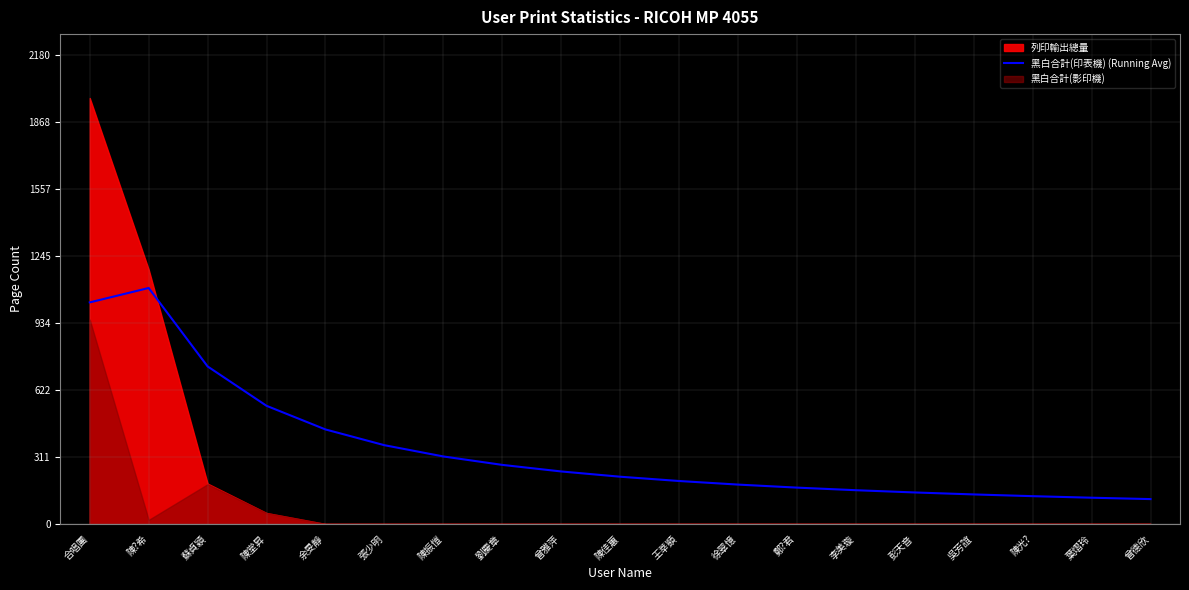

Approximately how many times larger is the value at 張少明 compared to 劉慶章?

1.3